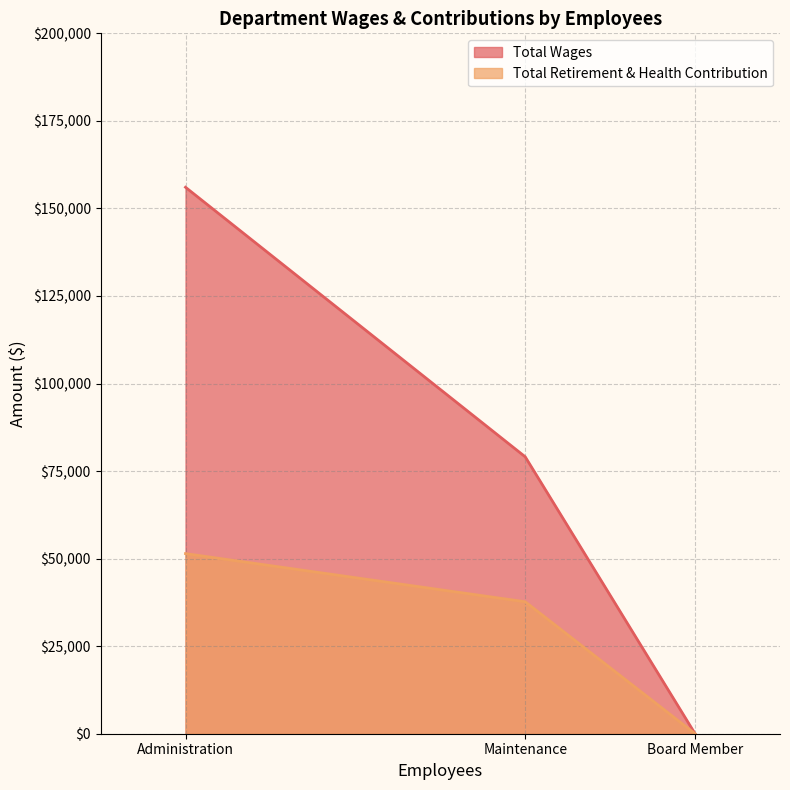

Does the chart have visible grid lines?

Yes